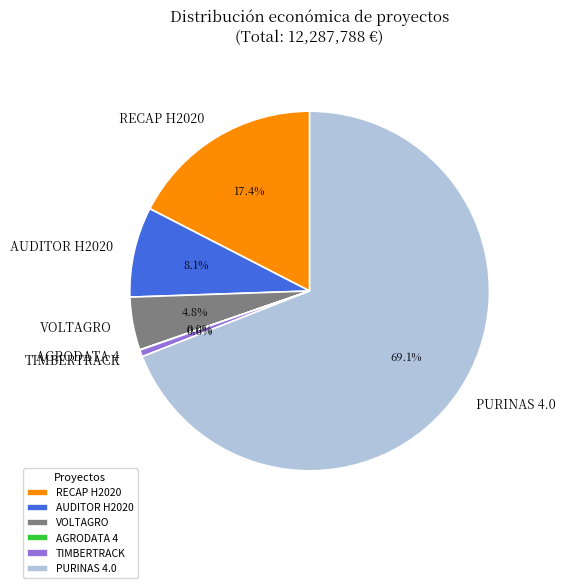

What is the largest slice in the pie chart?

PURINAS 4.0